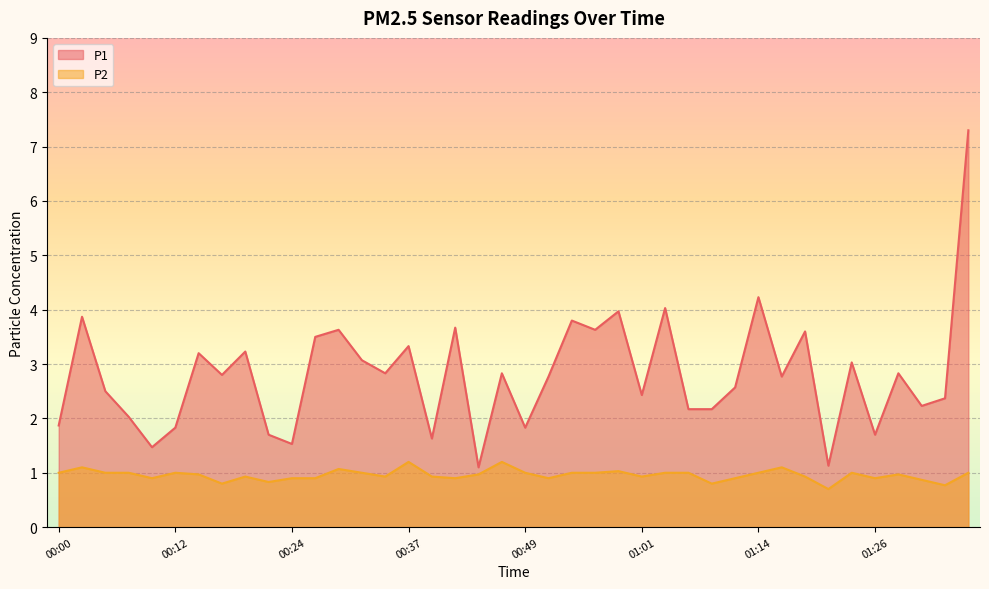

True or false: P1 and P2 cross at least once.

False